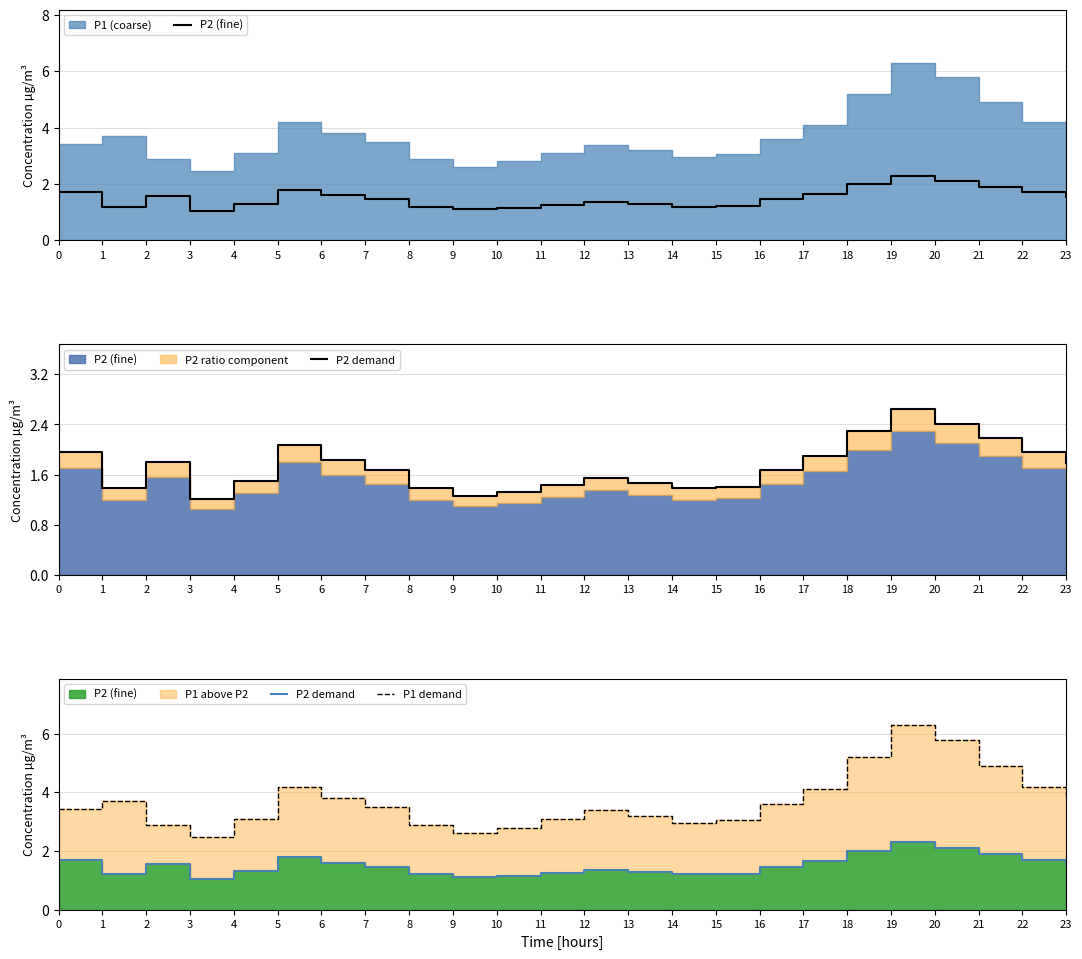

What is the minimum value for P2 (fine)?

1.1